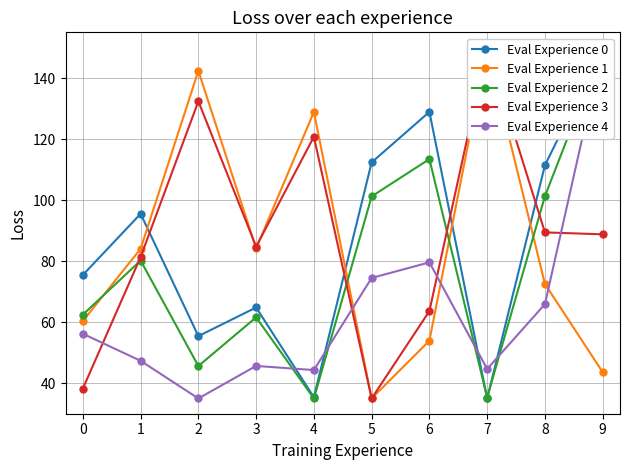

Reading left to right, what are all the values shown in this chart?

Eval Experience 0: 75.5	95.5	55.4	64.8	35.4	112.4	128.9	35.0	111.4	150.0
Eval Experience 1: 60.4	84.1	142.4	84.2	128.9	35.0	53.9	150.0	72.5	43.6
Eval Experience 2: 62.5	80.2	45.6	61.6	35.0	101.2	113.5	35.3	101.3	150.0
Eval Experience 3: 38.2	81.3	132.4	84.7	120.8	35.0	63.6	150.0	89.4	88.8
Eval Experience 4: 56.2	47.3	35.0	45.7	44.3	74.5	79.6	44.7	65.9	150.0